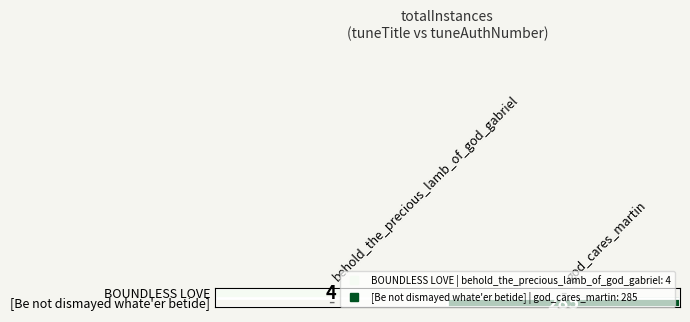

Is the value of BOUNDLESS LOVE at god_cares_martin greater than the value of [Be not dismayed whate'er betide] at god_cares_martin?

No